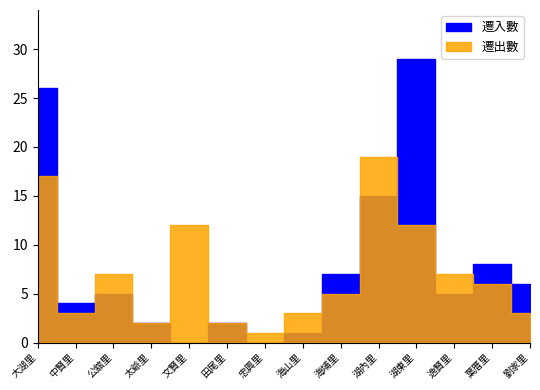

What is the difference between the 遷出數 values at 中賢里 and 湖東里?

9